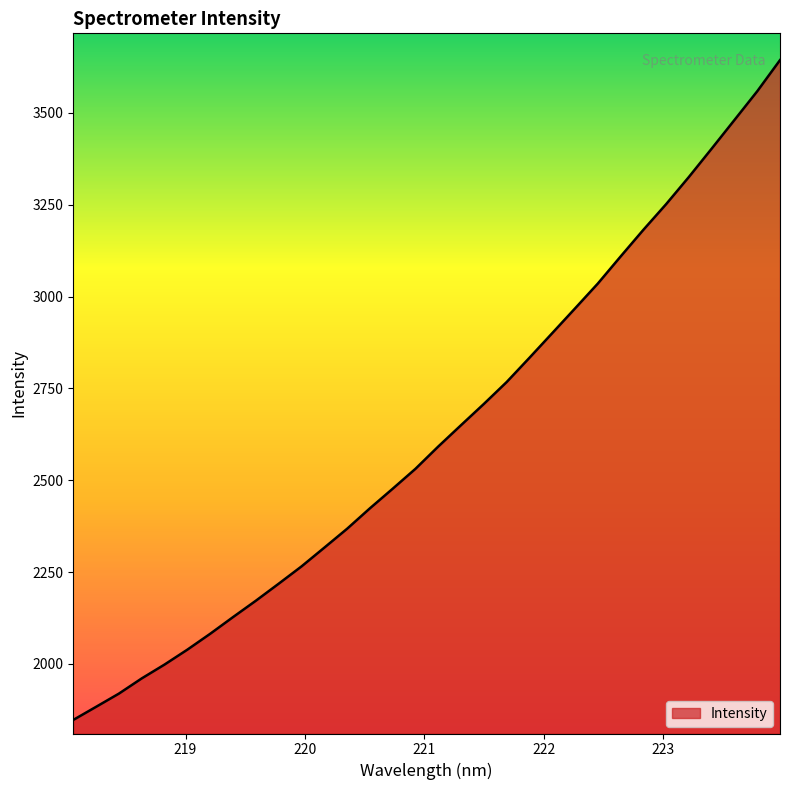

How many lines are shown in the chart?

1